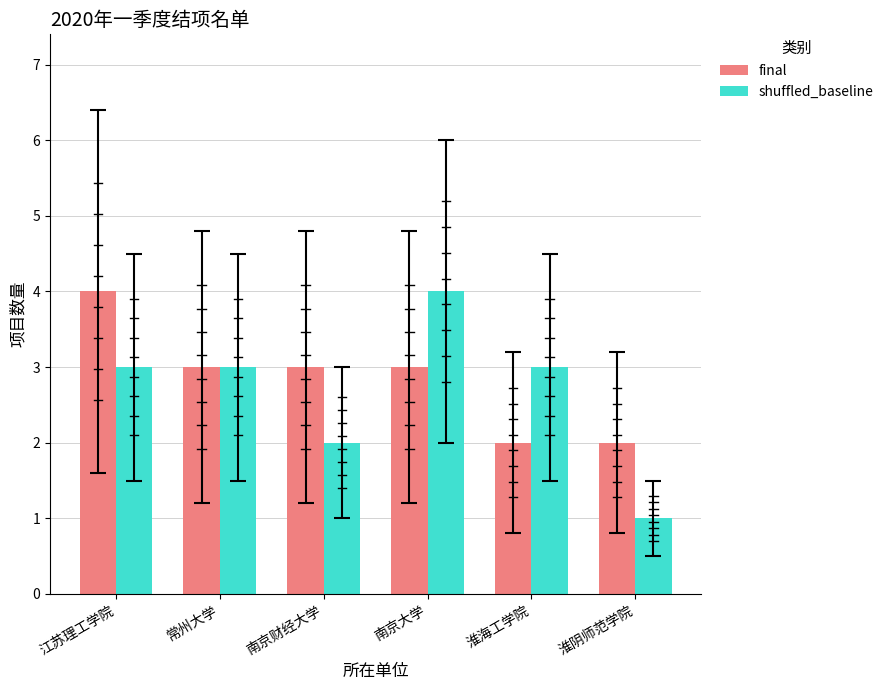

What is the maximum value for final?

4